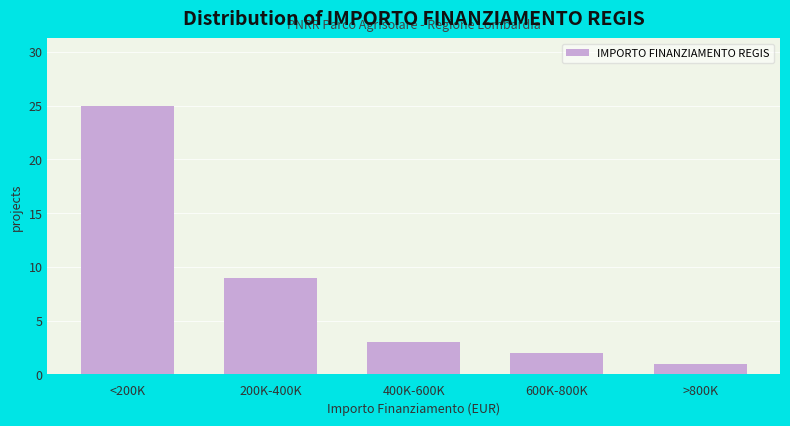

Reading left to right, list all the values displayed in this chart.

25	9	3	2	1